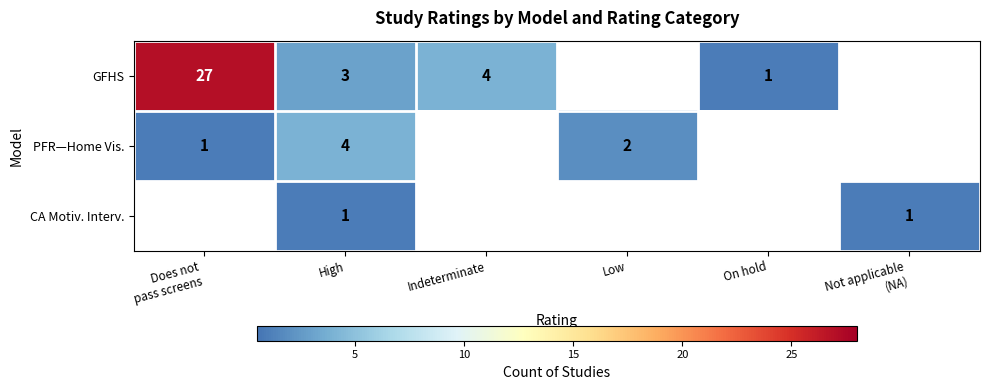

The PFR—Home Vis. series shows 7.1 at High. True or false?

False